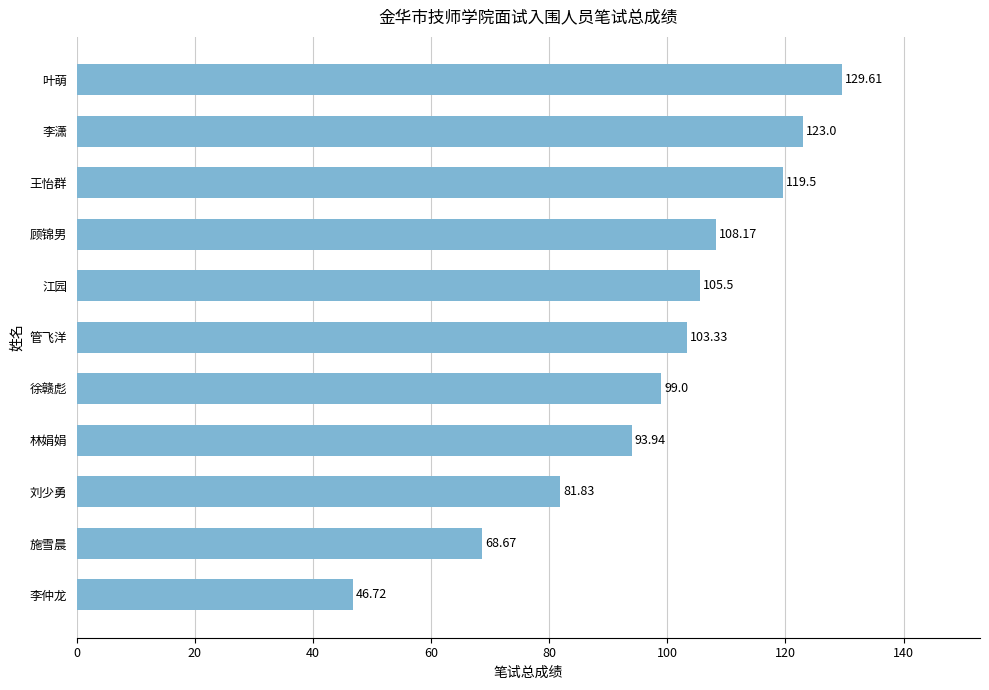

Approximately how many times larger is the value at 王怡群 compared to 施雪晨?

1.7